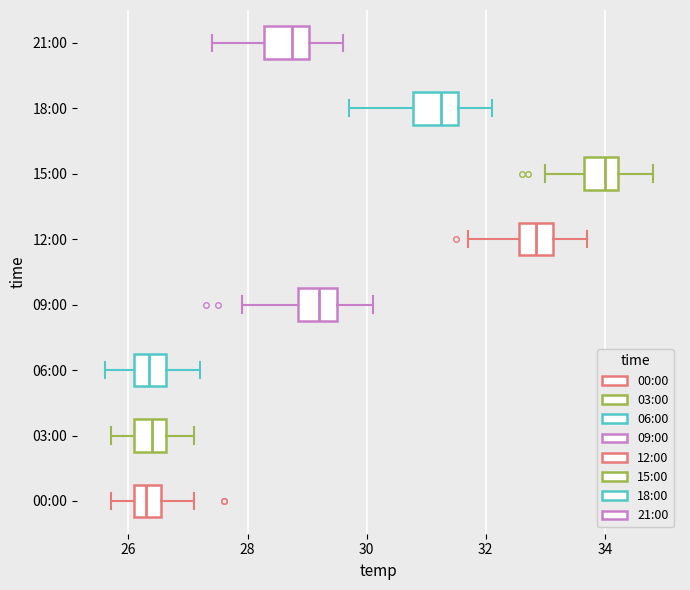

Reading bottom to top, read every box against the x-axis: the position of its median line, the range the box covers, and the ends of its whiskers. The values are not printed on the chart, so give them approximately, as read against the axis.

00:00: median 26.4, box 26.2 to 26.6, whiskers 25.8 to 27.2
03:00: median 26.4, box 26.2 to 26.6, whiskers 25.8 to 27.2
06:00: median 26.4, box 26.2 to 26.6, whiskers 25.6 to 27.2
09:00: median 29.2, box 28.8 to 29.6, whiskers 28.0 to 30.2
12:00: median 32.8, box 32.6 to 33.2, whiskers 31.8 to 33.8
15:00: median 34.0, box 33.6 to 34.2, whiskers 33.0 to 34.8
18:00: median 31.2, box 30.8 to 31.6, whiskers 29.8 to 32.2
21:00: median 28.8, box 28.2 to 29.0, whiskers 27.4 to 29.6